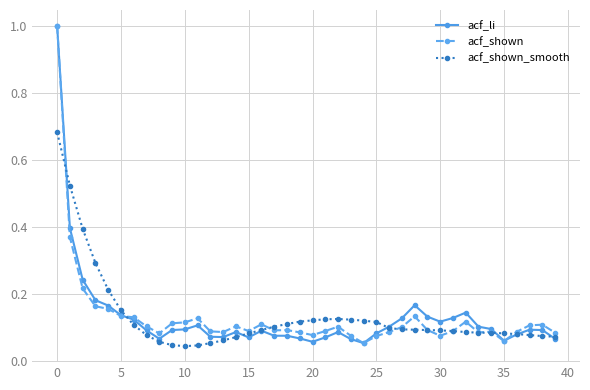

What is the maximum value for acf_li?

1.0